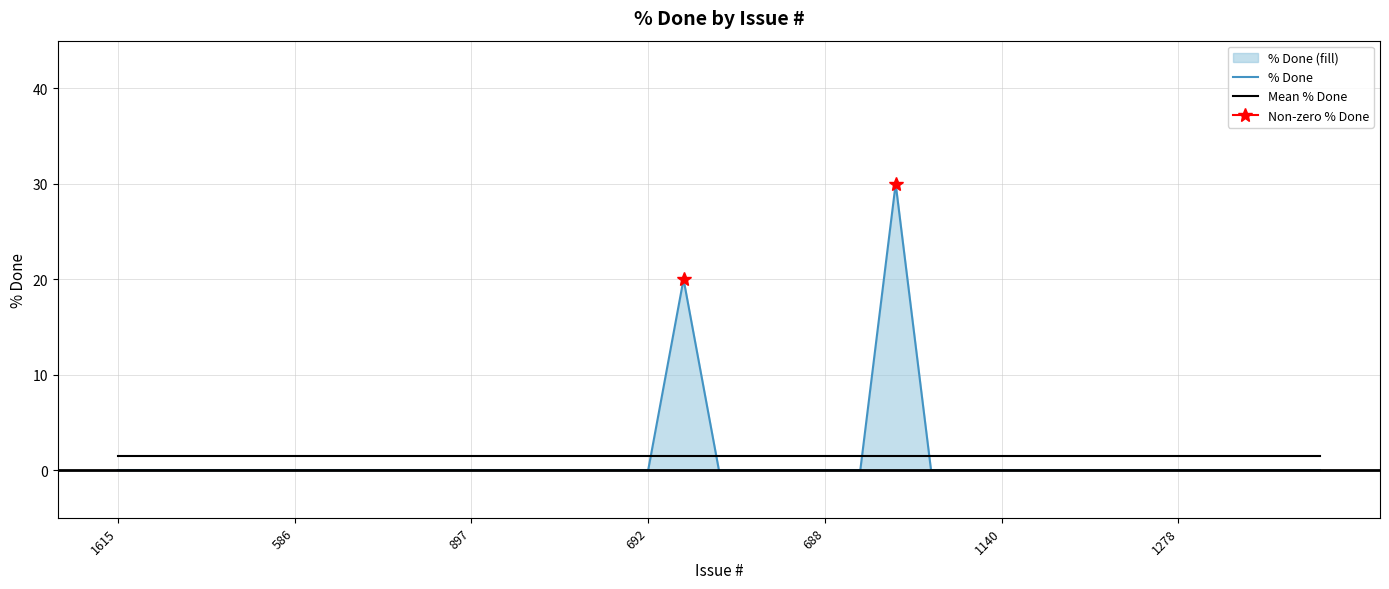

What is the highest value of the % Done series?

30.0